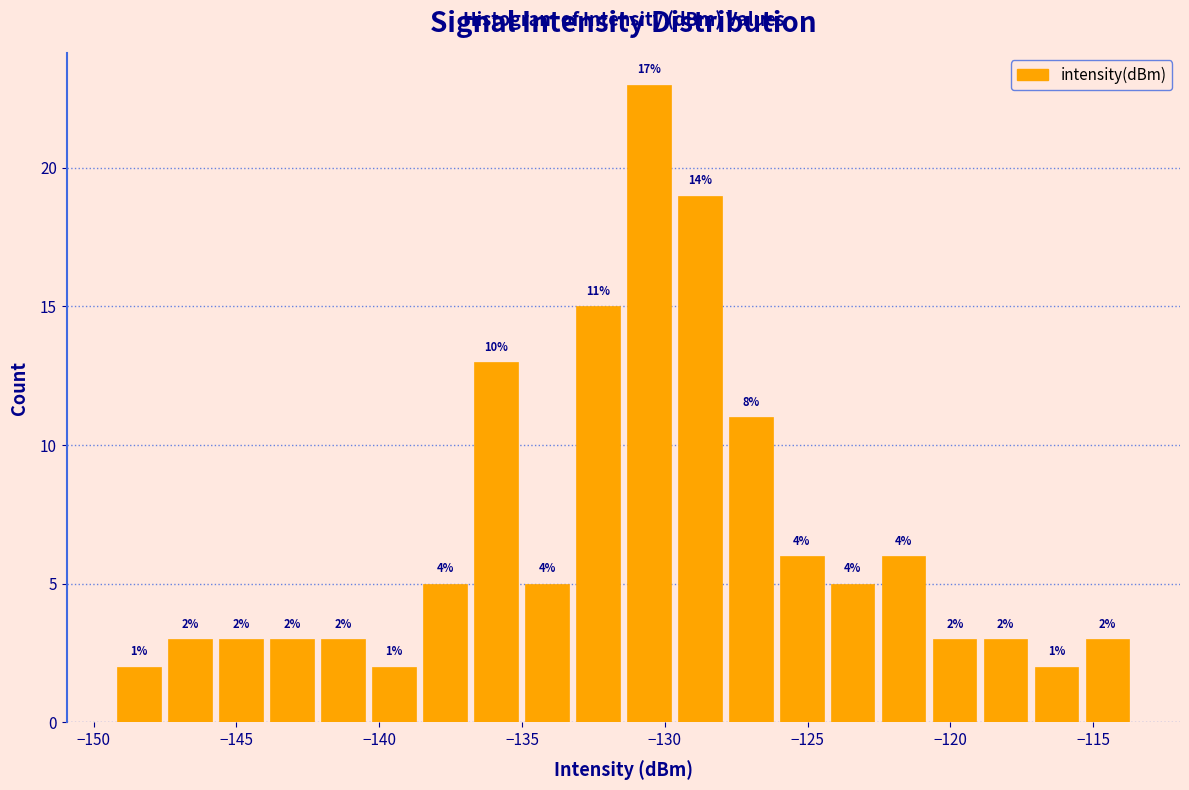

Around what value on the x-axis is the tallest bar? Give the approximate position of its centre, as read against the axis.

-130.5